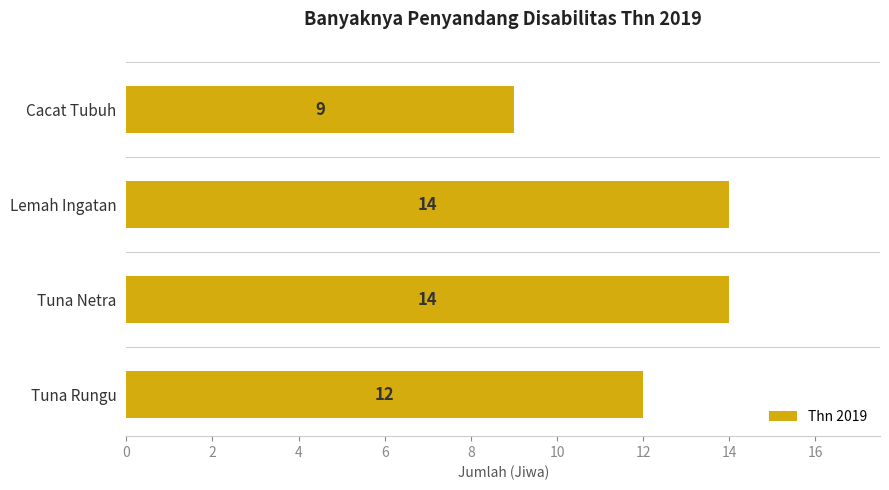

What is the label of the 3rd bar from the top?

Tuna Netra